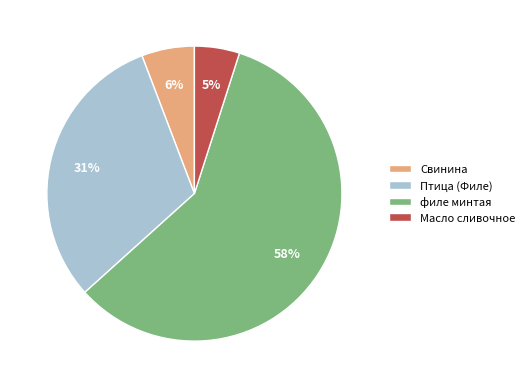

To the nearest percent, what percentage of the pie is Птица (Филе)?

31%